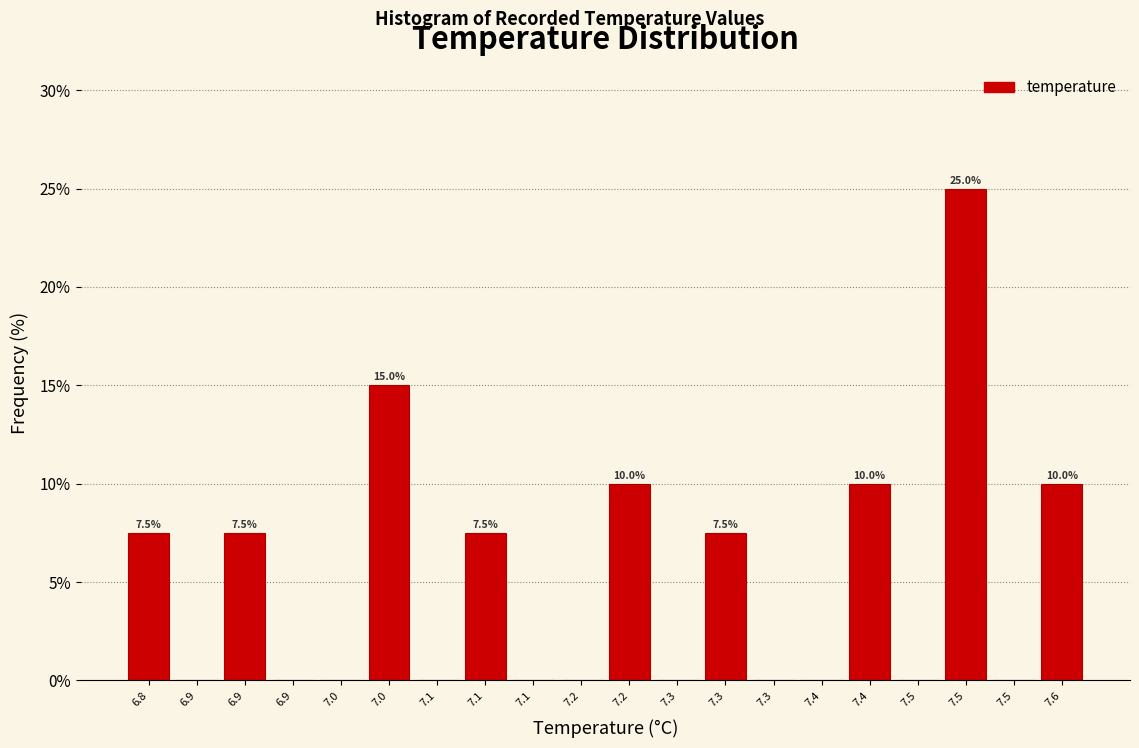

Are the bars horizontal?

No